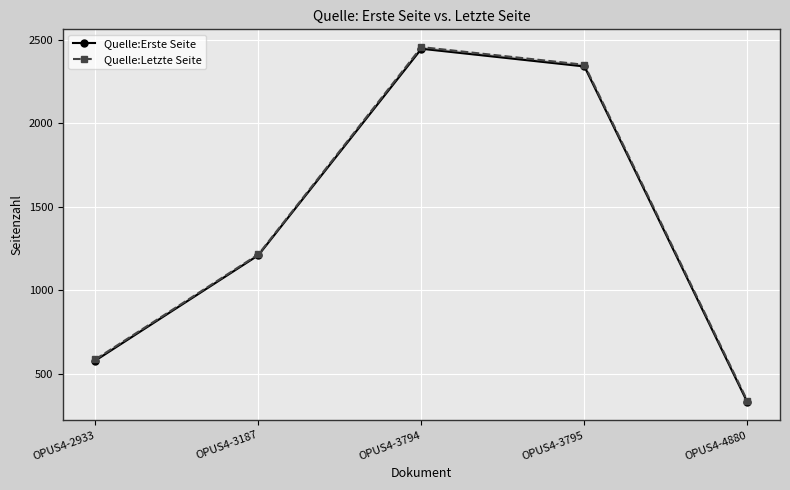

What are all the series names shown in the legend?

Quelle:Erste Seite, Quelle:Letzte Seite